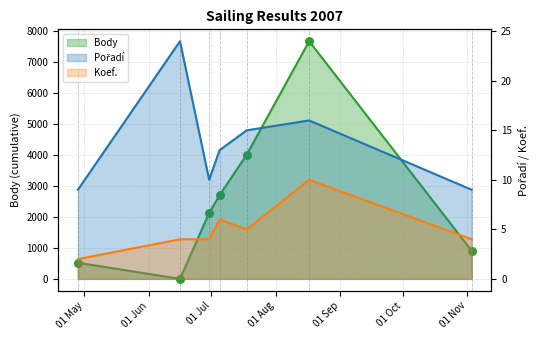

What are all the series names shown in the legend?

Body, Pořadí, Koef.